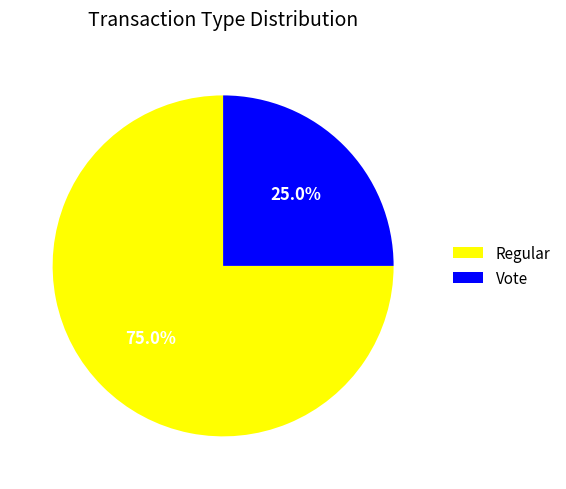

Does Regular account for over 50% of the chart?

Yes